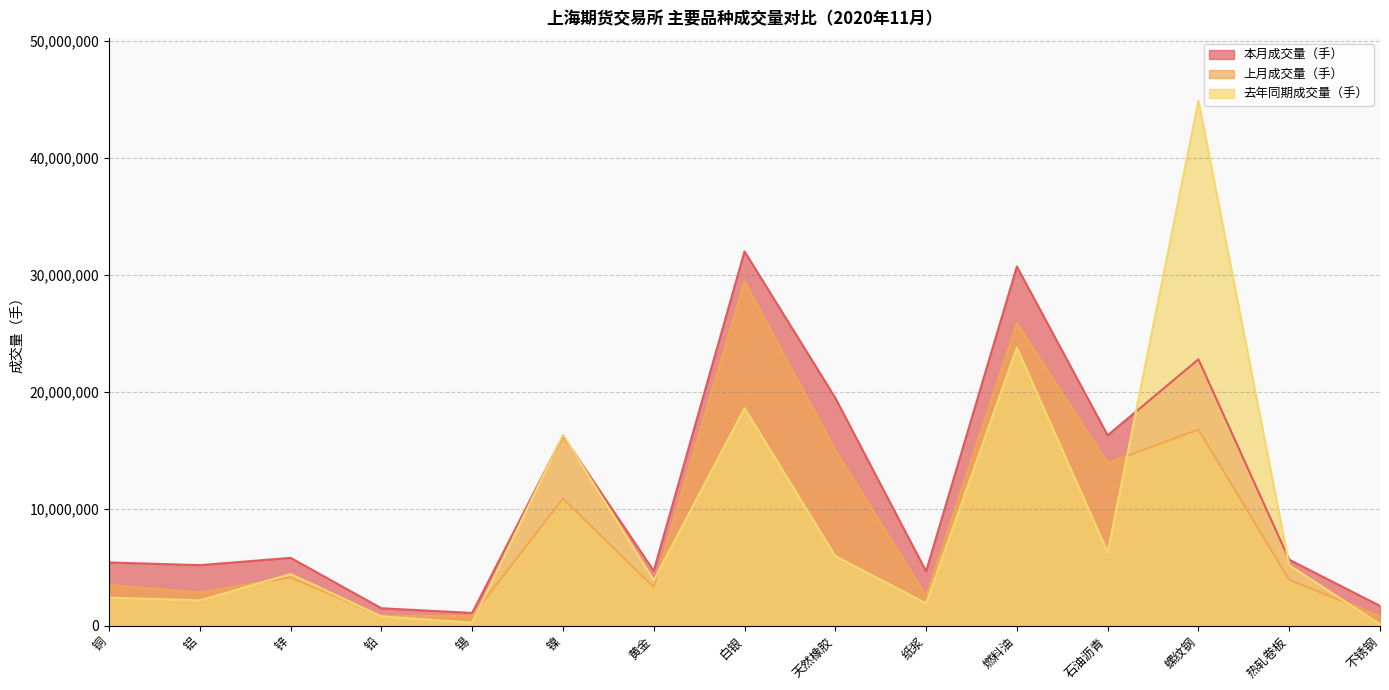

How many interior local valleys does the 去年同期成交量（手） series have?

5